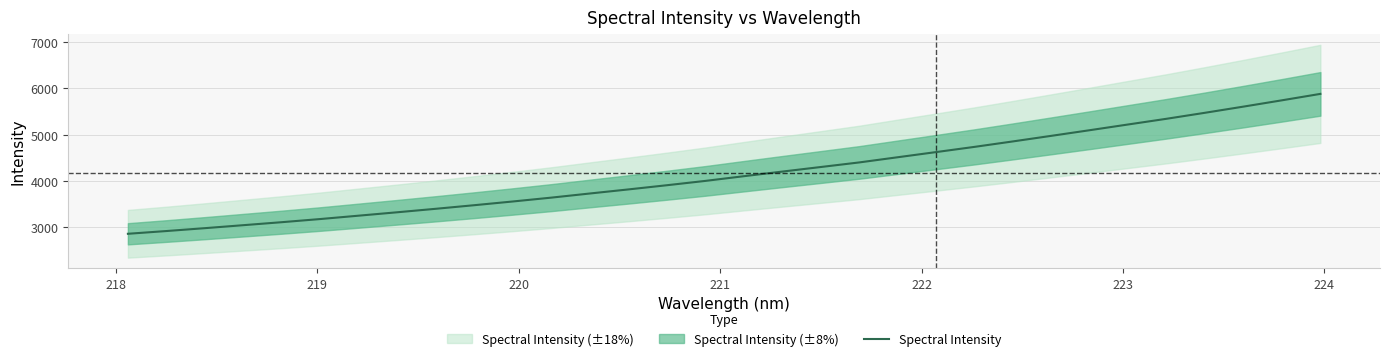

Count the number of categories in the chart.

32